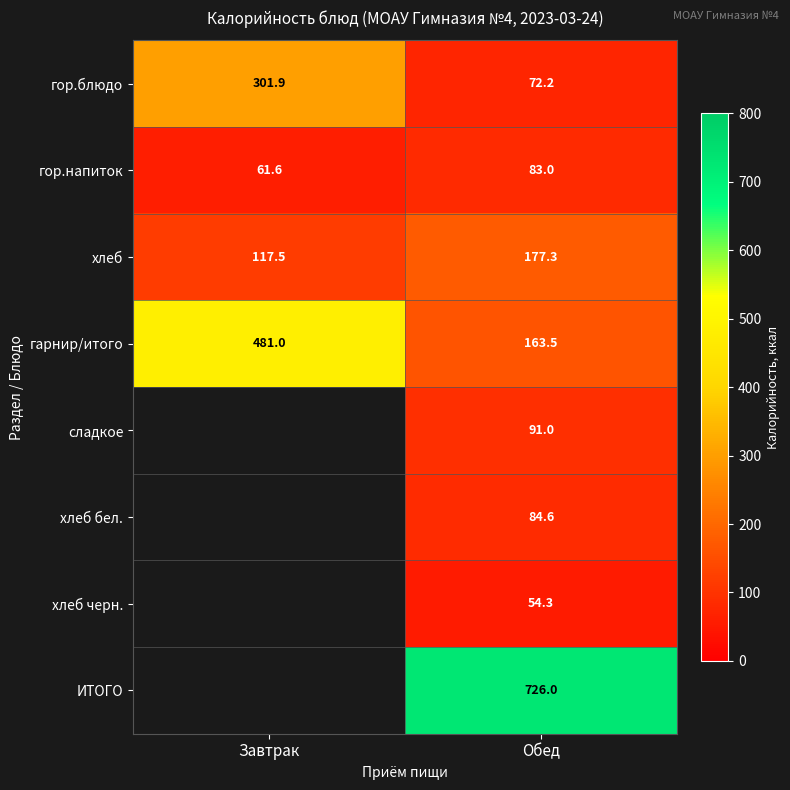

List the labels in order of гор.блюдо value, largest first.

Завтрак, Обед